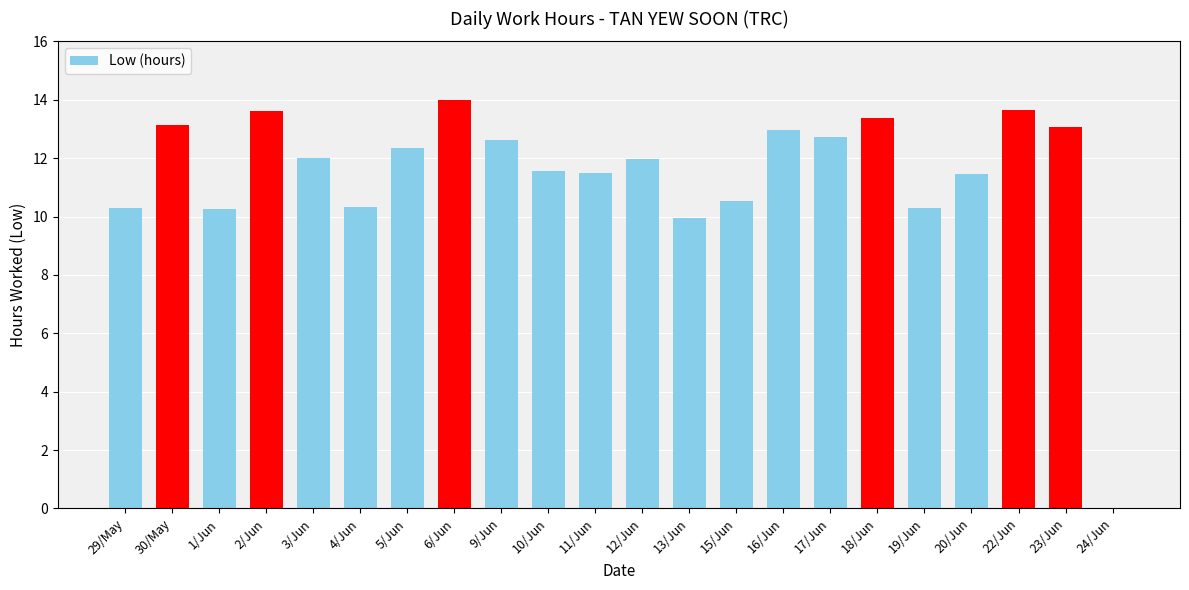

How many categories are shown in the chart?

22